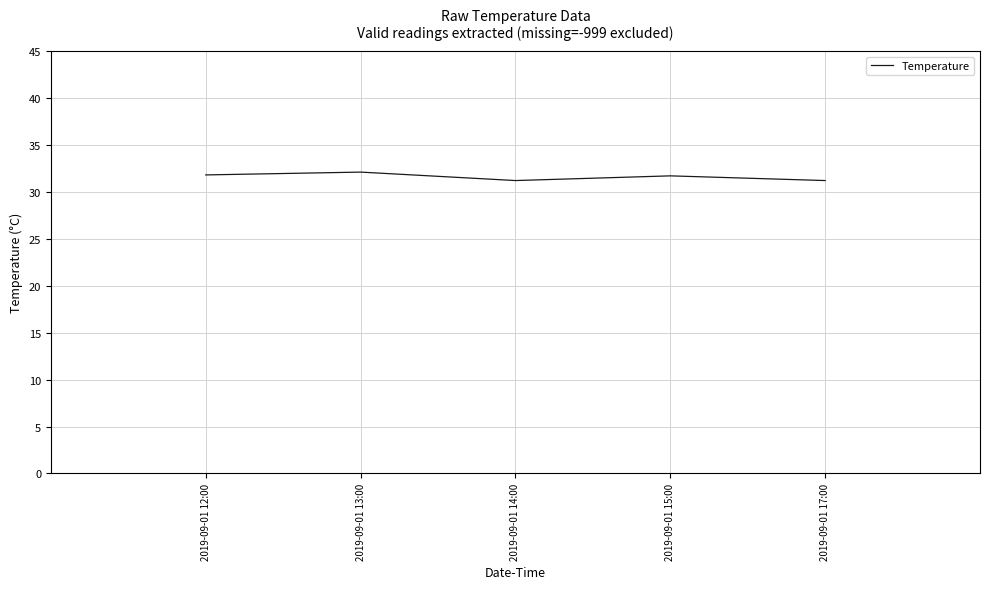

Approximately how many times larger is the value at 2019-09-01 13:00 compared to 2019-09-01 12:00?

1.0